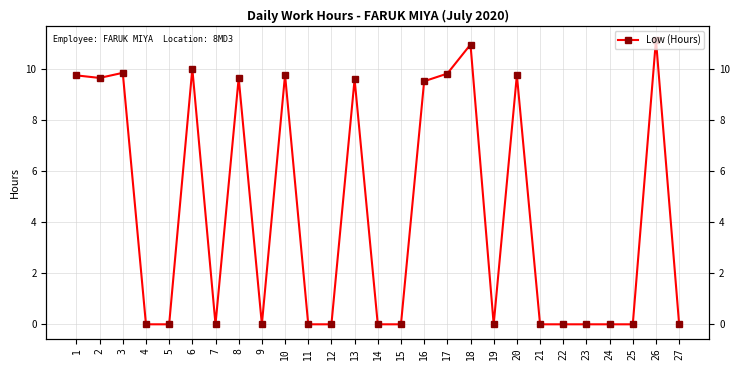

The value at 3 is 3.7. True or false?

False